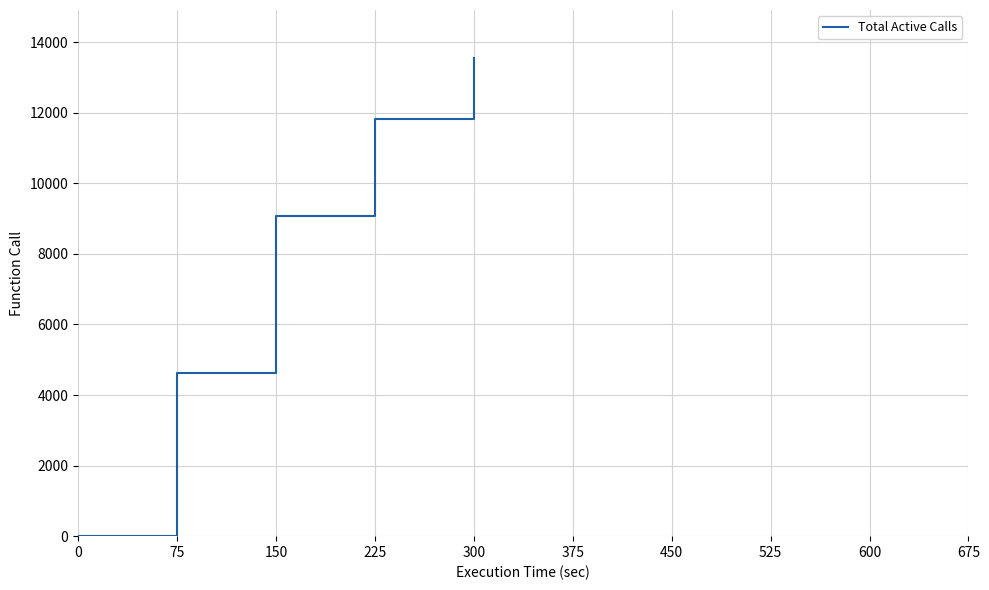

Rank the categories by value from lowest to highest.

0, 75, 150, 225, 300